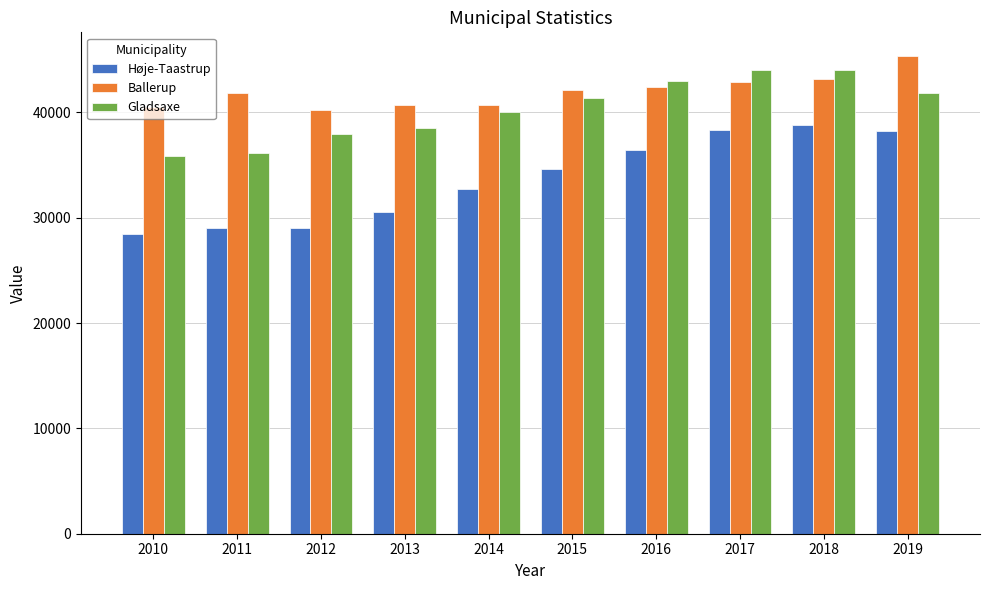

Between 2010 and 2019, which series saw the biggest shift?

Høje-Taastrup